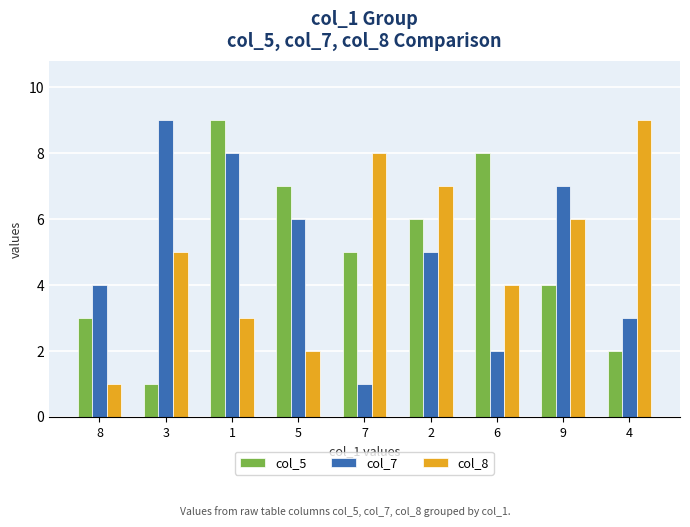

What is the value of the col_7 bar at the 1st from the left?

4